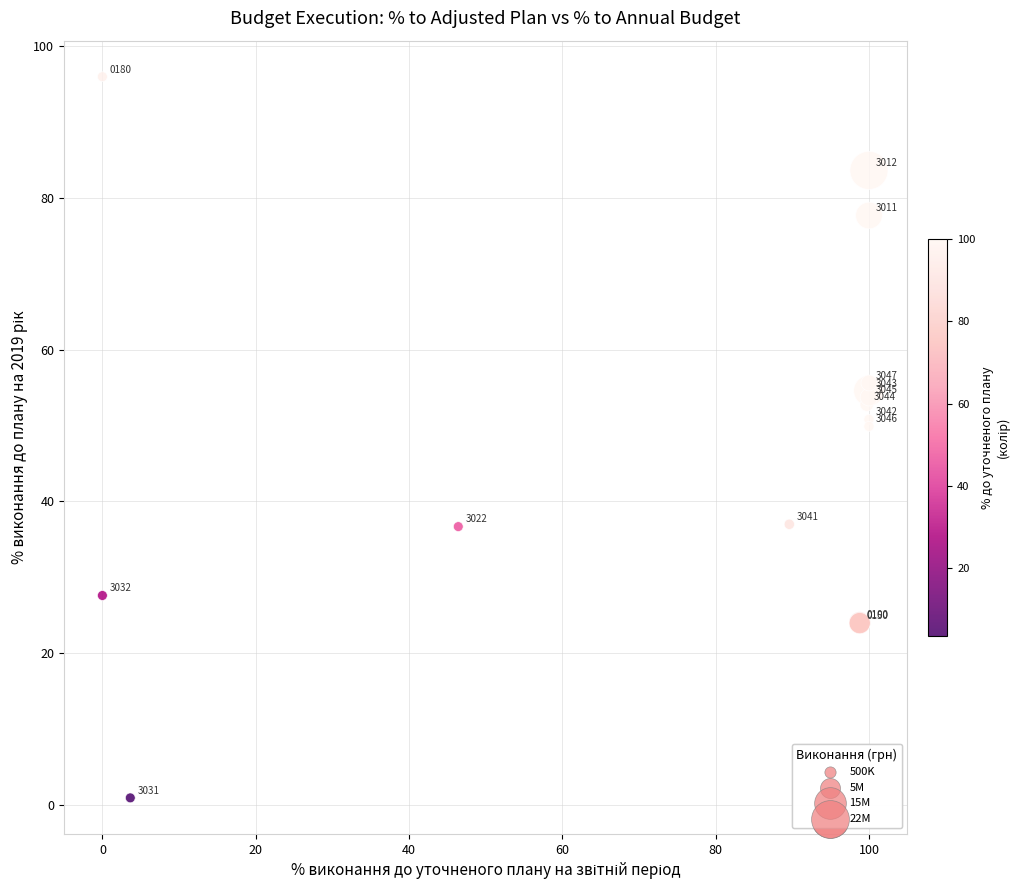

What Y value in the scatter plot is closest to 48?

49.9